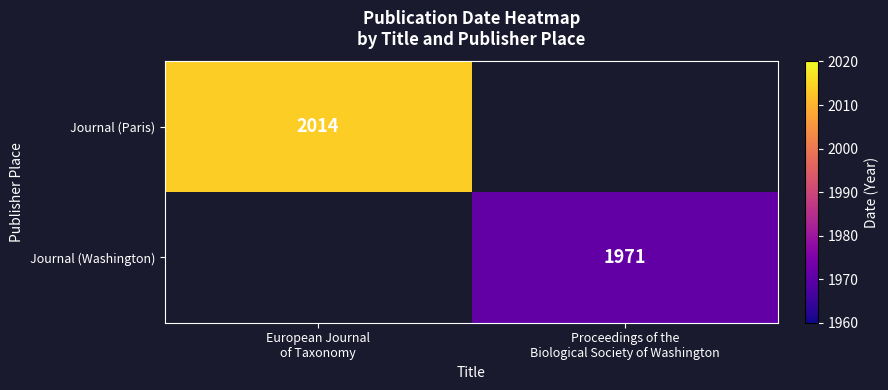

Is the value of Journal (Washington) at Proceedings of the Biological Society of Washington greater than the value of Journal (Paris) at Proceedings of the Biological Society of Washington?

No